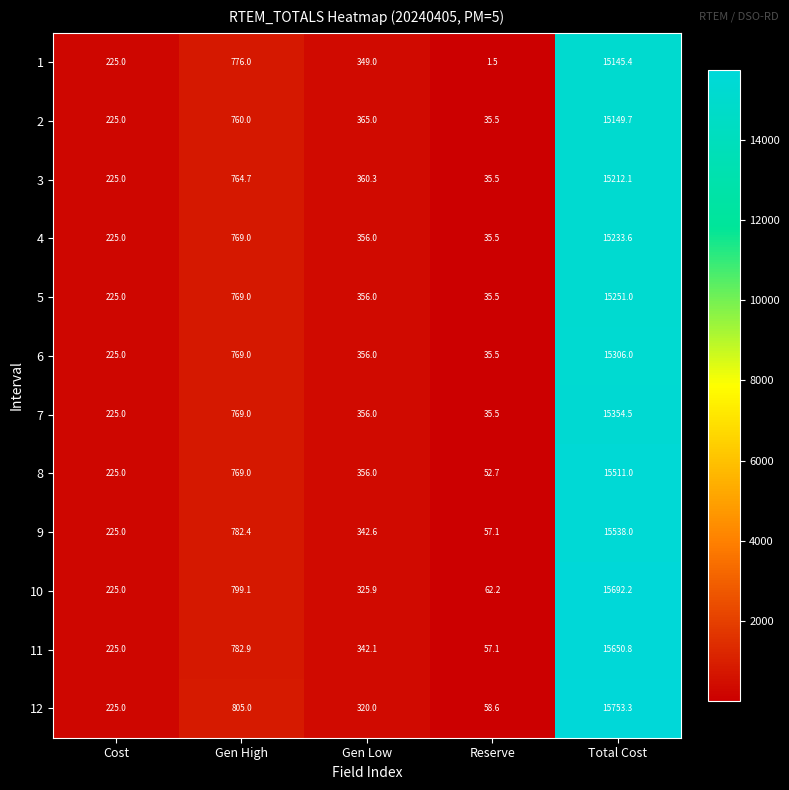

What is the difference between the maximum and minimum values in the 12 series?

15694.7